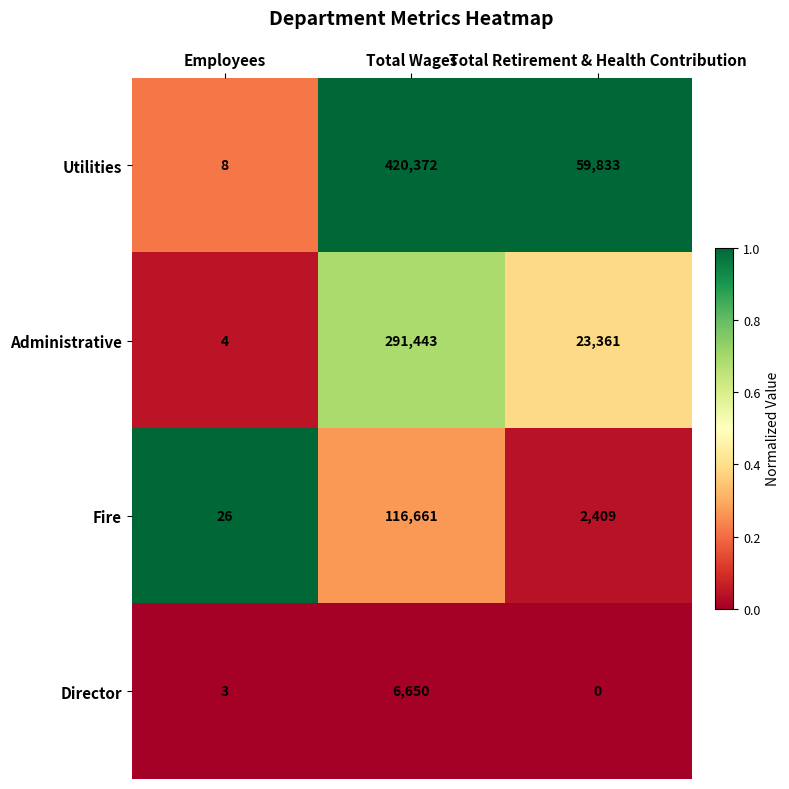

What is the lowest value of the Fire series?

26